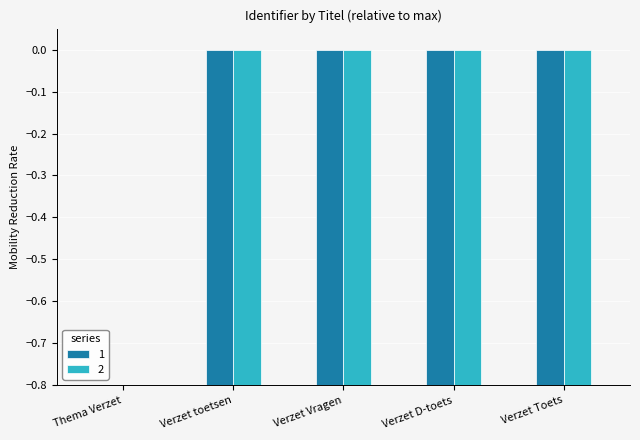

What is the change in value from Thema Verzet to Verzet Vragen?

-1.0